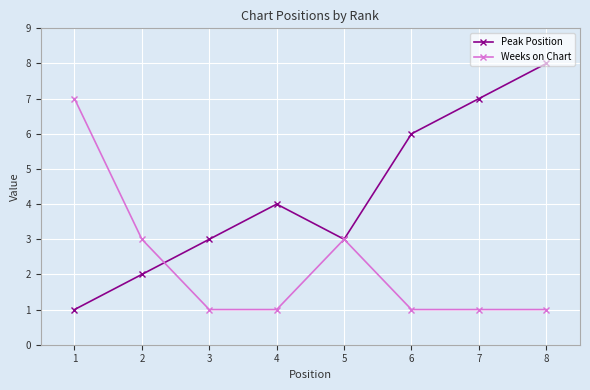

What is the difference between the highest and lowest values at 5?

0